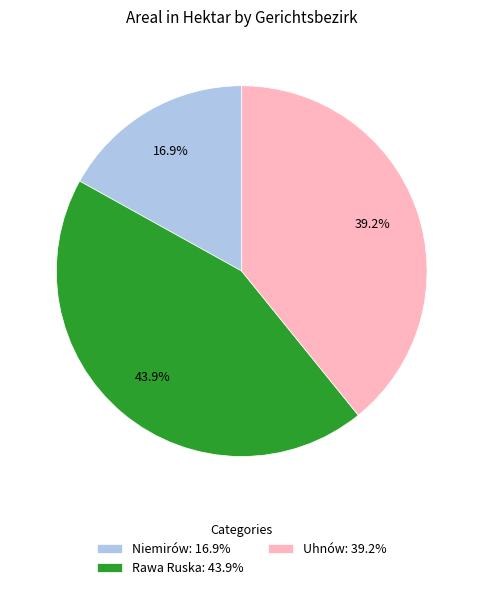

To the nearest percent, what is the difference between the Rawa Ruska and Uhnów slice percentages?

5%